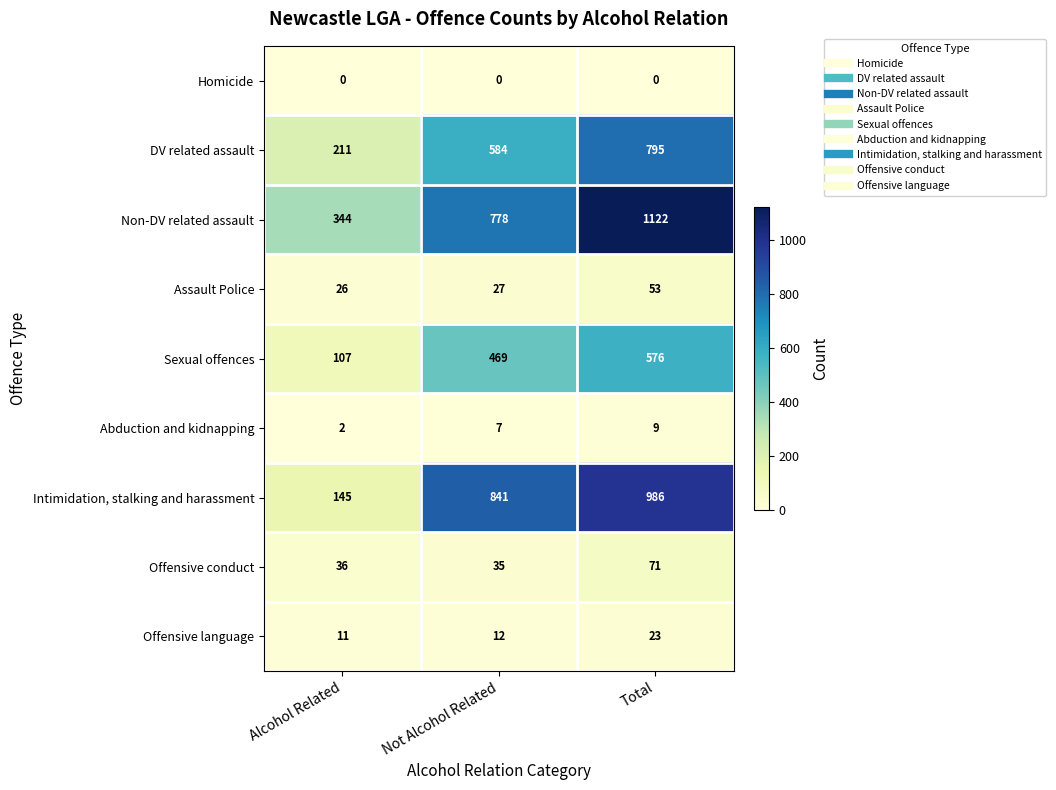

What is the total value across all series at Total?

3635